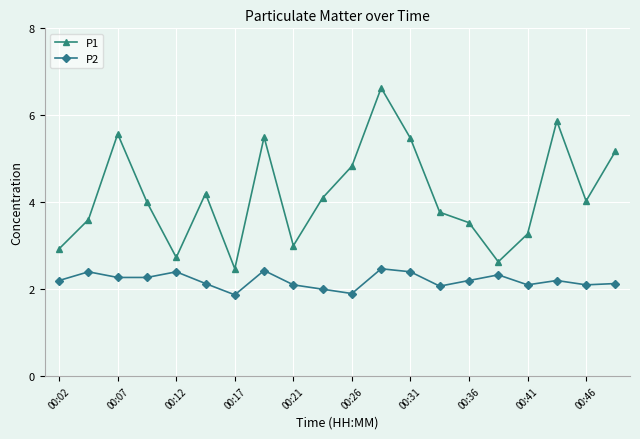

How many interior local valleys does the P1 series have?

5